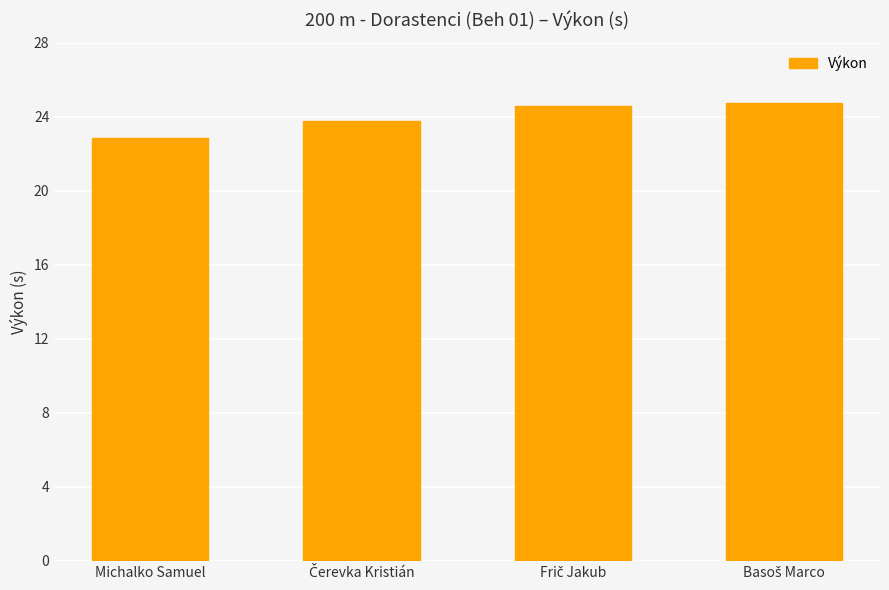

Where is the data nearest to the value 23?

Michalko Samuel